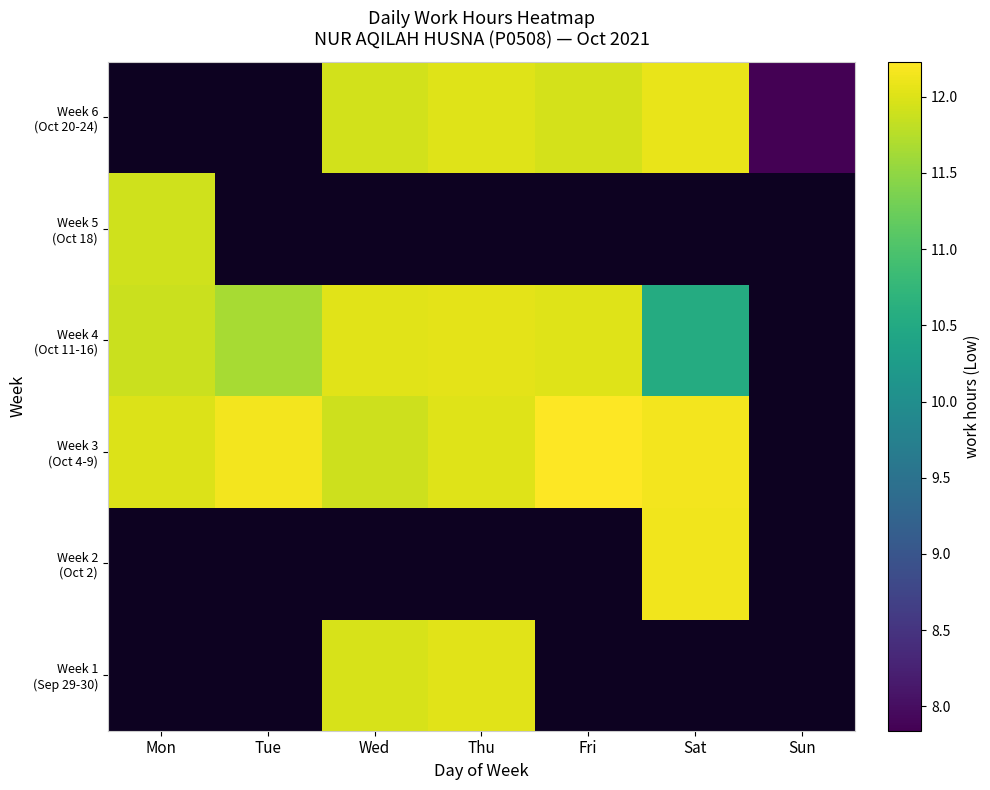

Which label corresponds to the largest value in the chart?

Fri